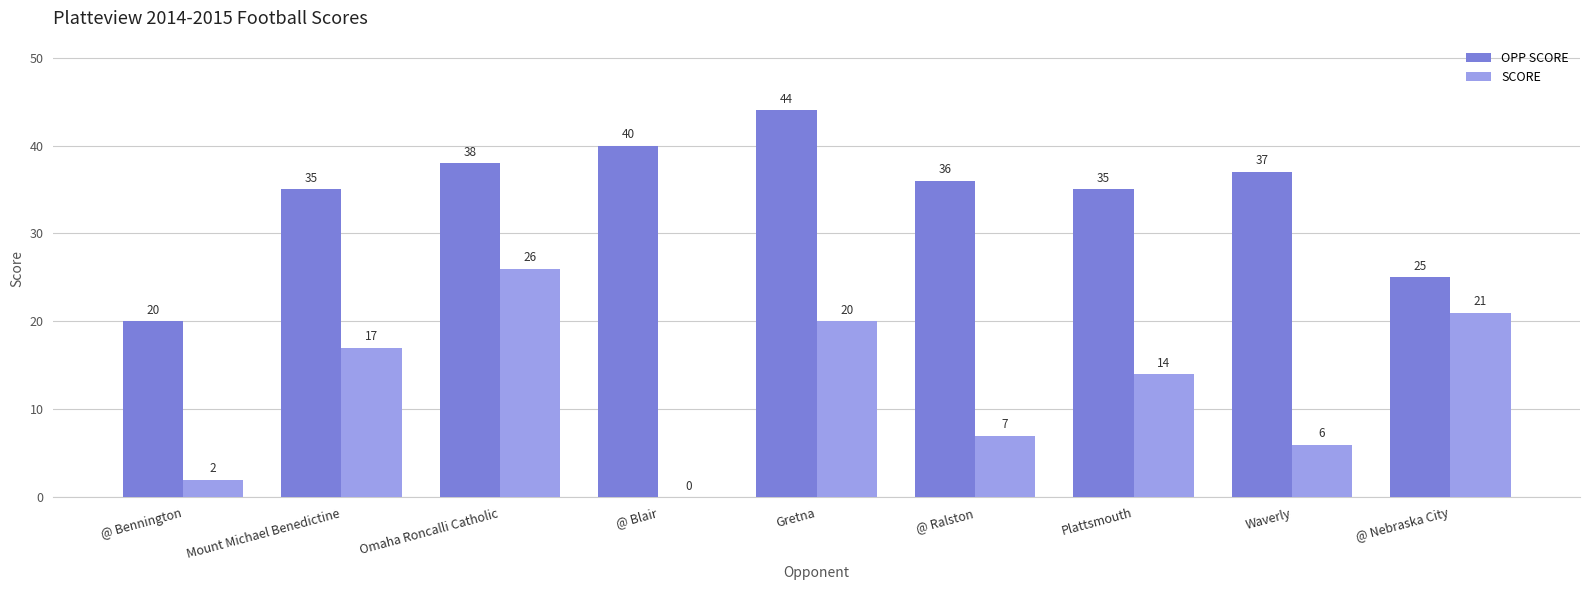

Reading left to right, what are all the values shown in this chart?

OPP SCORE: @ Bennington=20	Mount Michael Benedictine=35	Omaha Roncalli Catholic=38	@ Blair=40	Gretna=44	@ Ralston=36	Plattsmouth=35	Waverly=37	@ Nebraska City=25
SCORE: @ Bennington=2	Mount Michael Benedictine=17	Omaha Roncalli Catholic=26	@ Blair=0	Gretna=20	@ Ralston=7	Plattsmouth=14	Waverly=6	@ Nebraska City=21